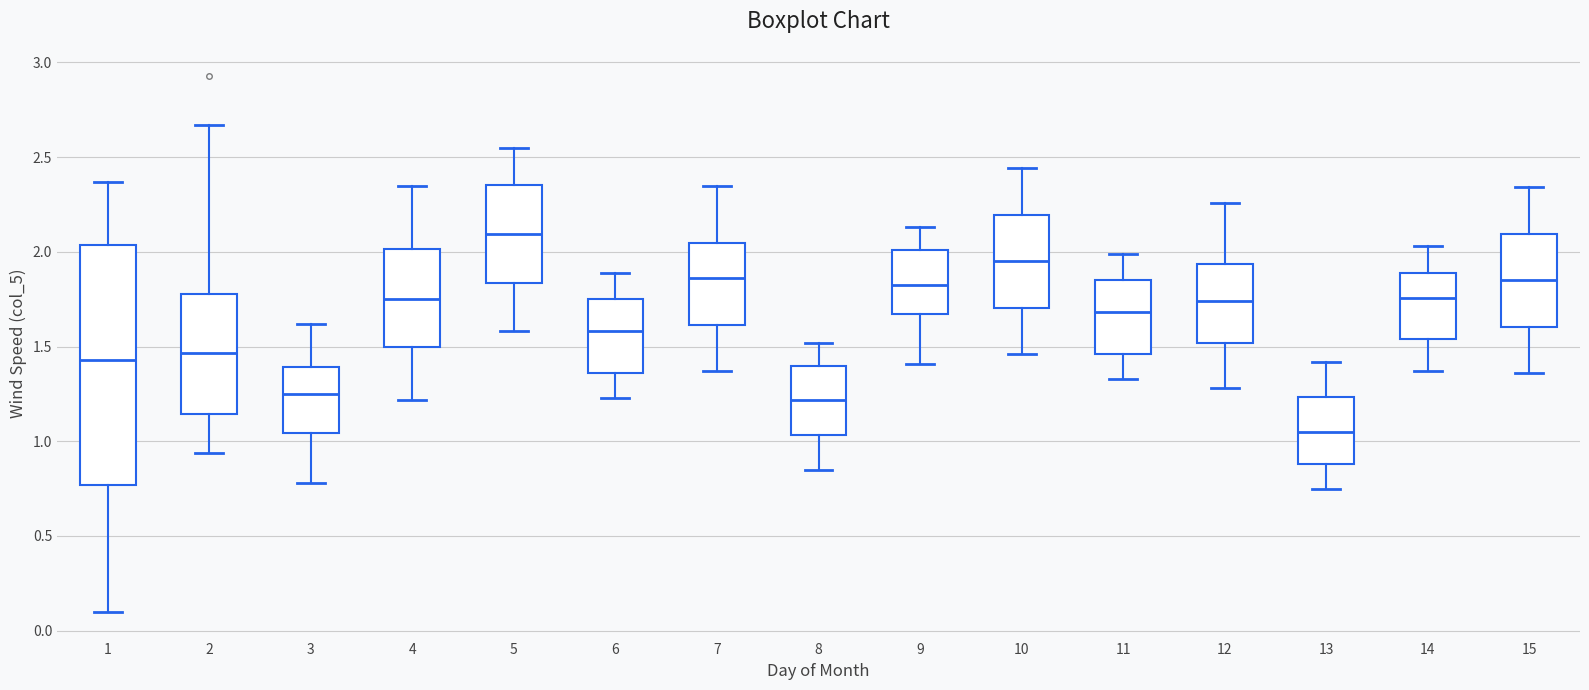

Which box's median line is the highest?

5